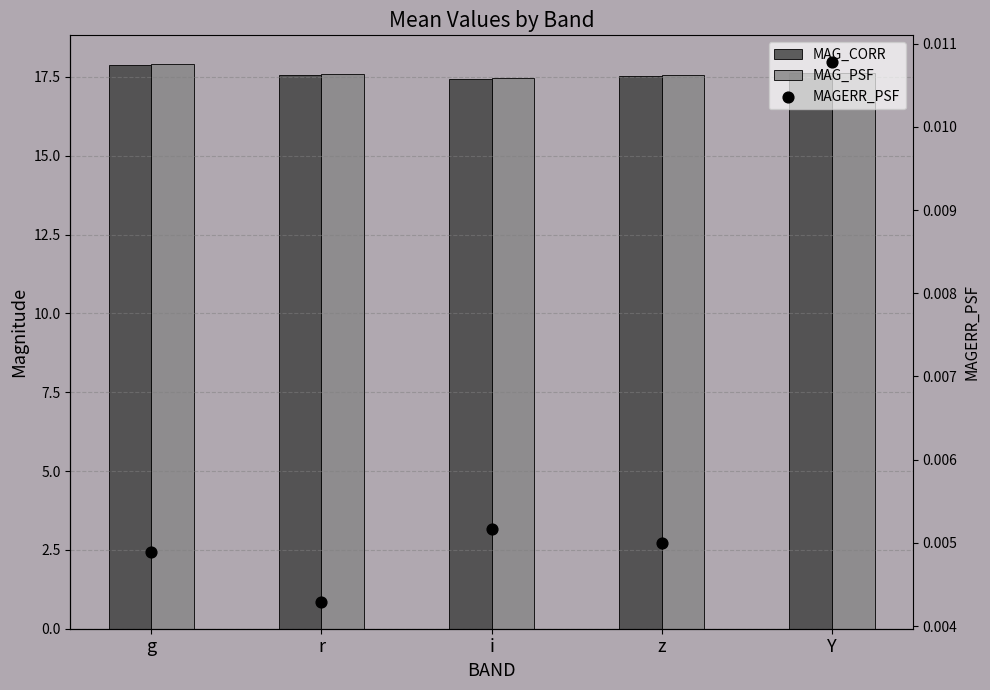

Which series contains the highest Y value?

MAG_PSF